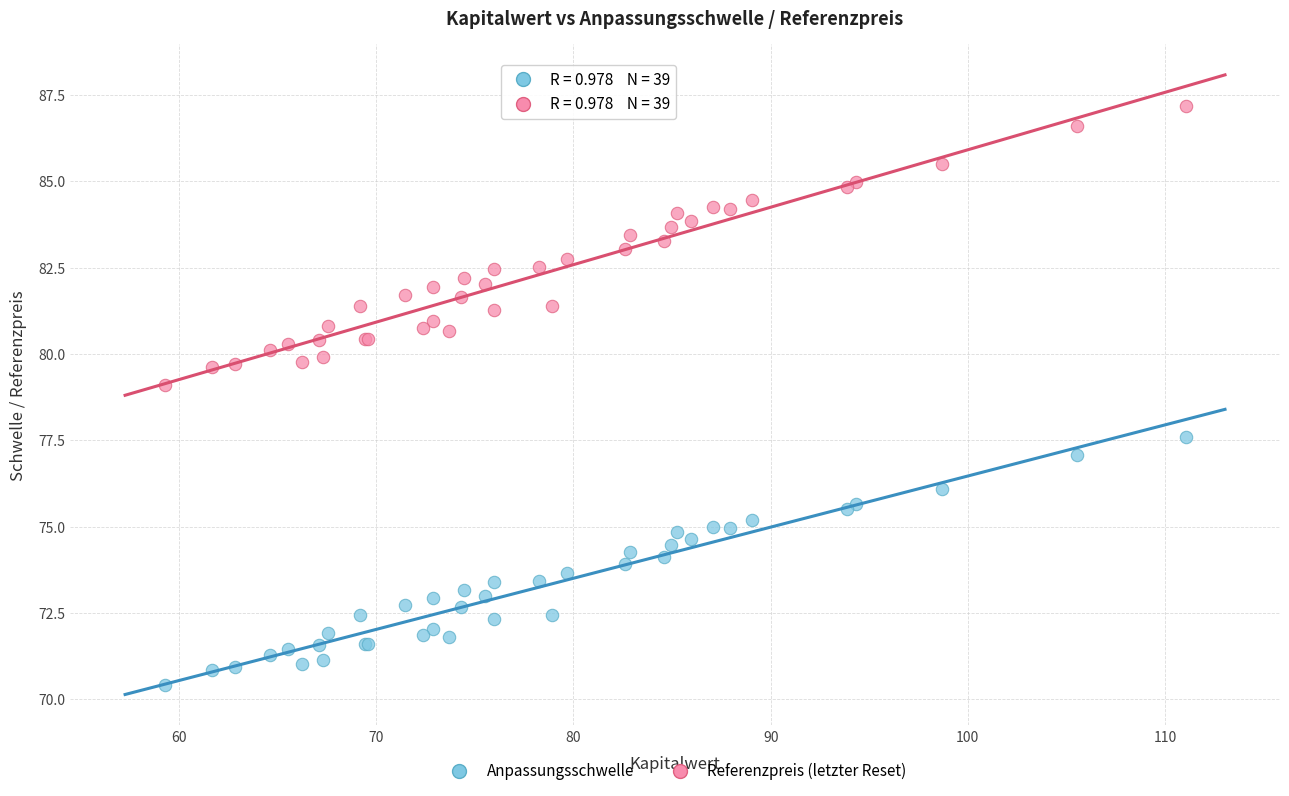

Across all series, what Y value is closest to 78?

77.6